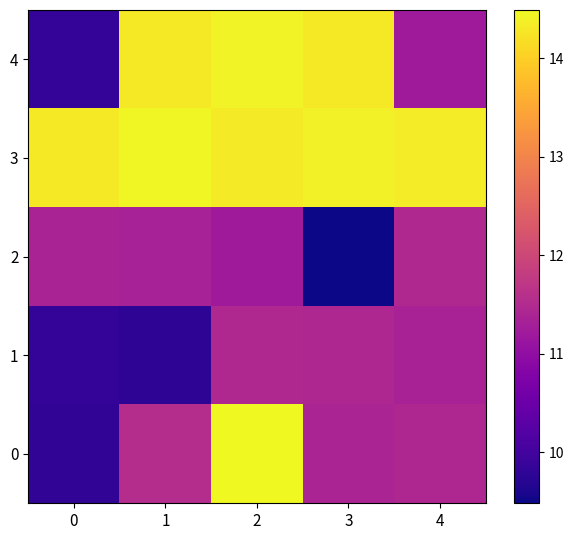

Reading left to right, transcribe all the data shown in this chart.

0: 0=9.8	1=11.5	2=14.5	3=11.4	4=11.4
1: 0=9.8	1=9.8	2=11.5	3=11.4	4=11.3
2: 0=11.4	1=11.3	2=11.2	3=9.5	4=11.5
3: 0=14.3	1=14.5	2=14.3	3=14.4	4=14.3
4: 0=9.8	1=14.3	2=14.4	3=14.3	4=11.2